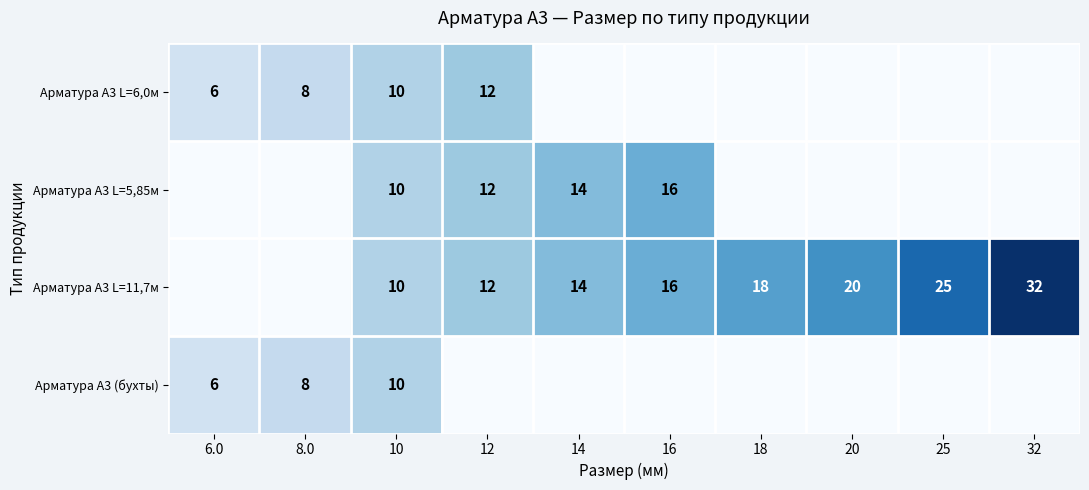

At how many categories does at least one series exceed 8?

8